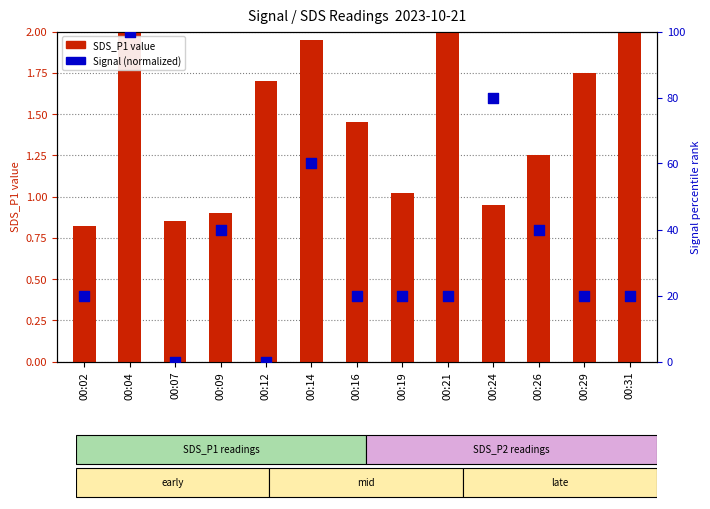

Is the value of Signal (percentile rank) at 00:14 greater than the value of SDS_P1 (transformed count) at 00:14?

Yes